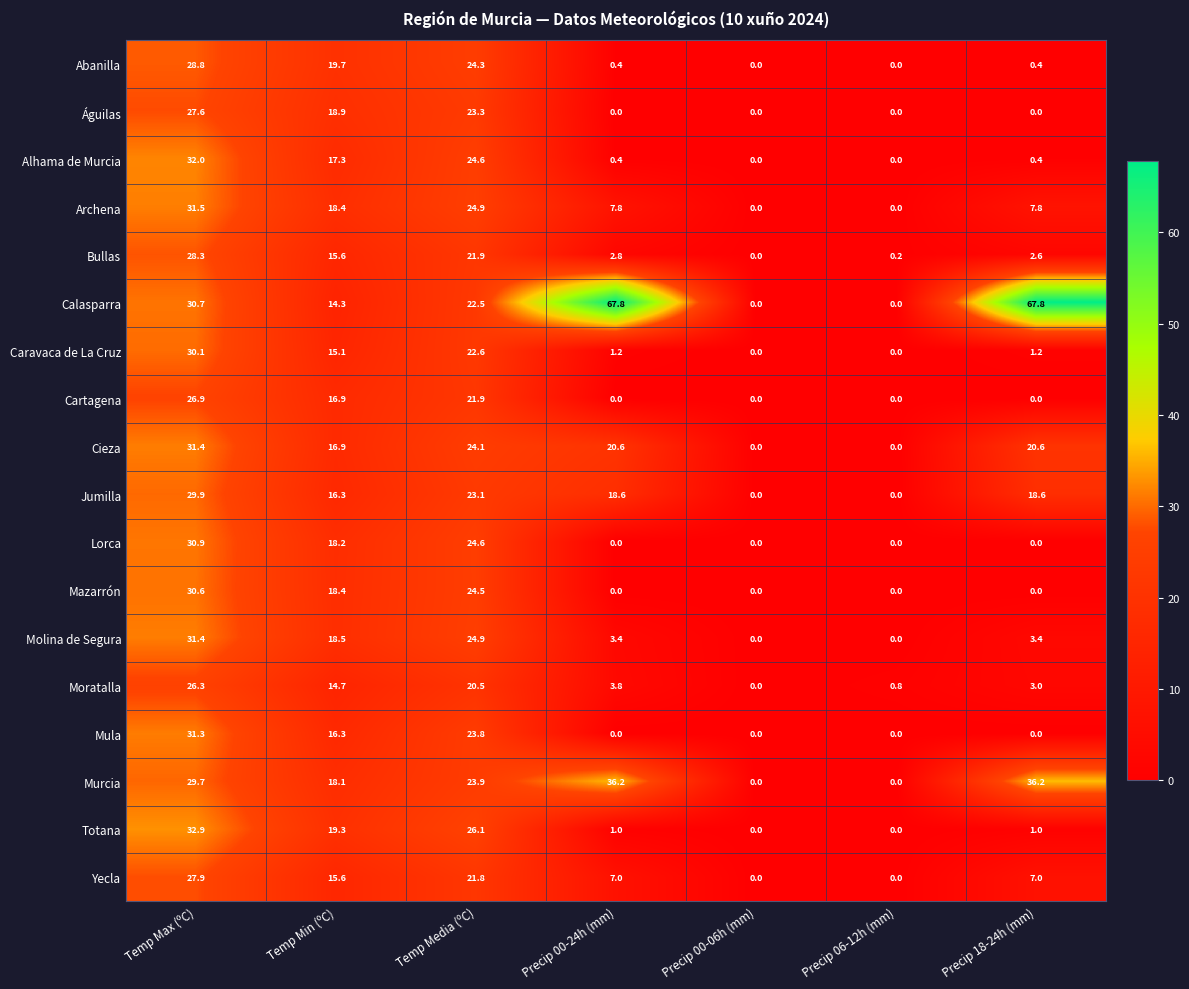

What is the difference between the Calasparra values at Precip 00-24h (mm) and Precip 00-06h (mm)?

67.8